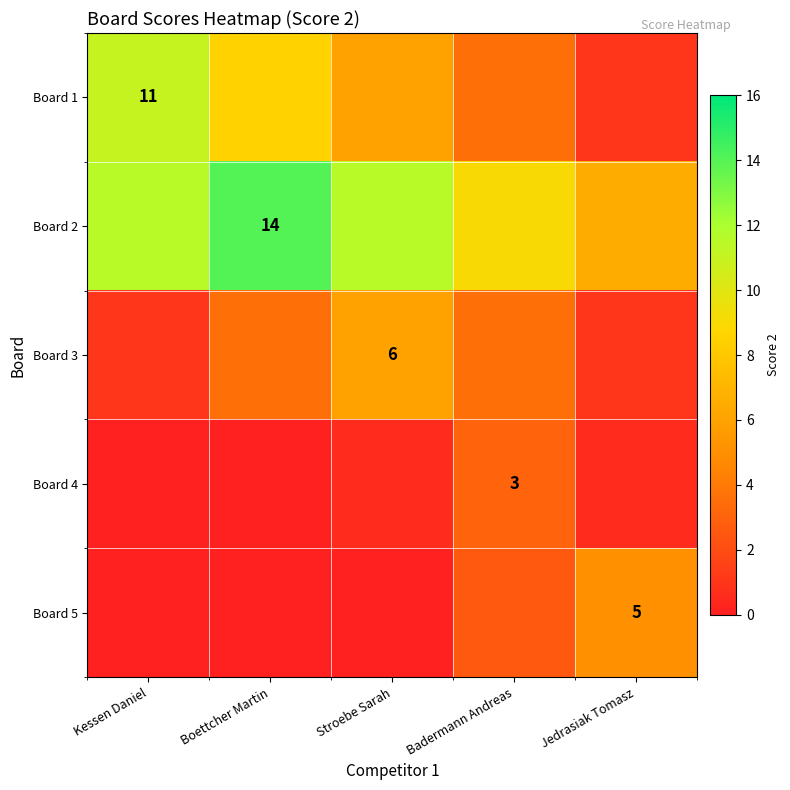

True or false: Board 4 has a value of 3.0 at Badermann Andreas.

True